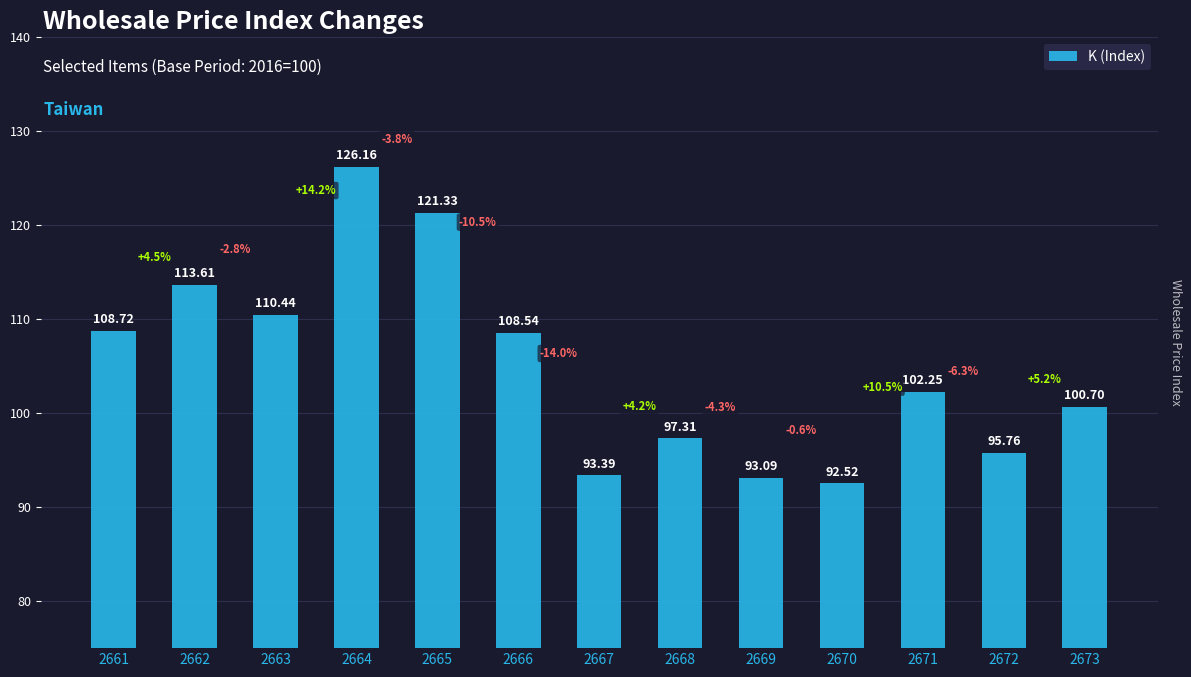

What is the difference between the maximum and minimum values?

33.6